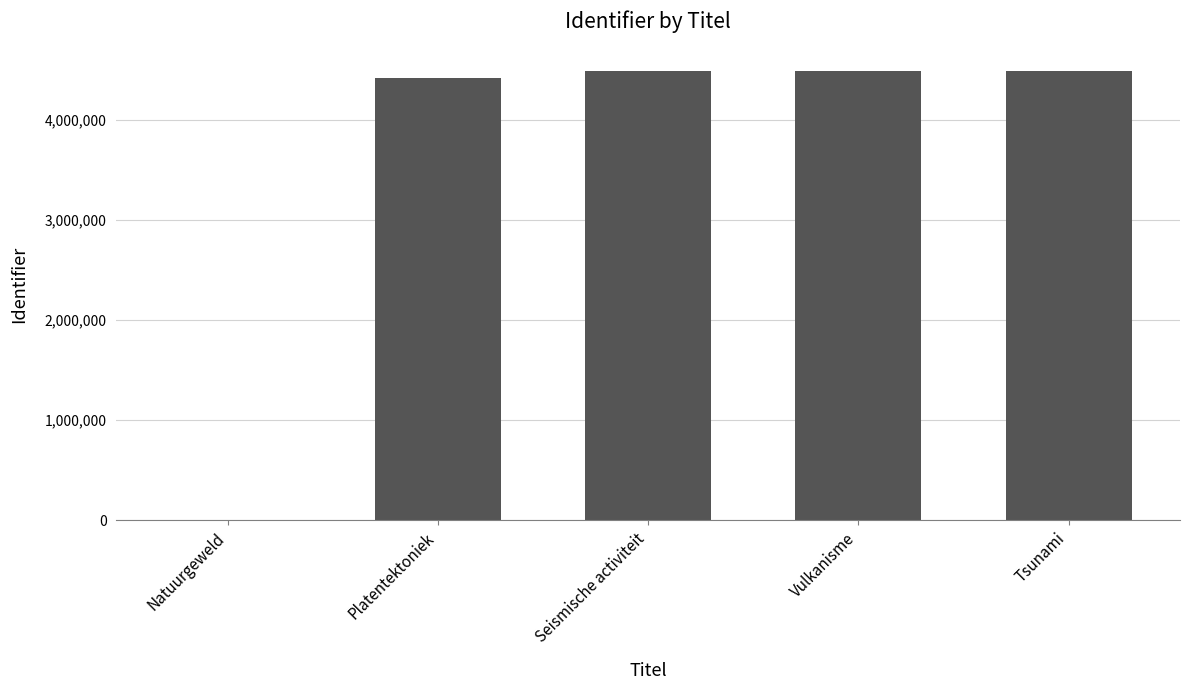

What is the change in value from Vulkanisme to Tsunami?

+3